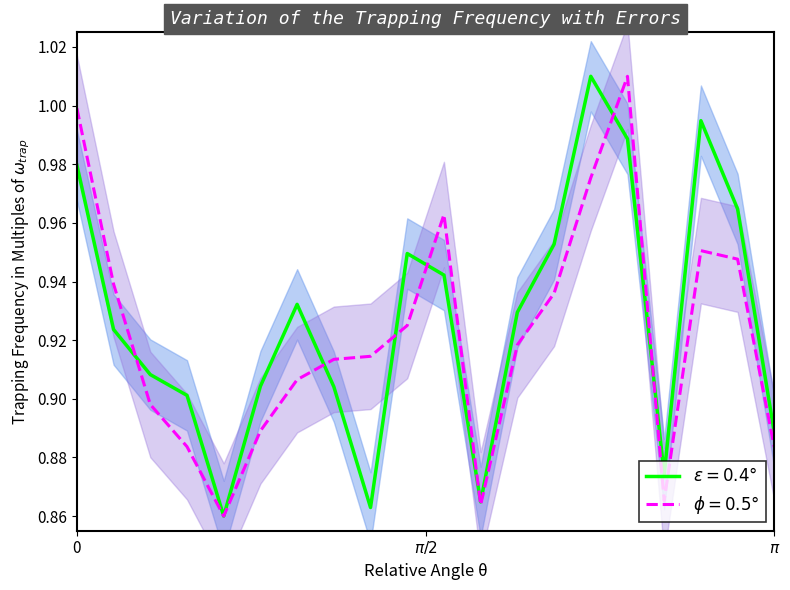

What are all the series names shown in the legend?

dnbrad, rade9_aggzone_norm